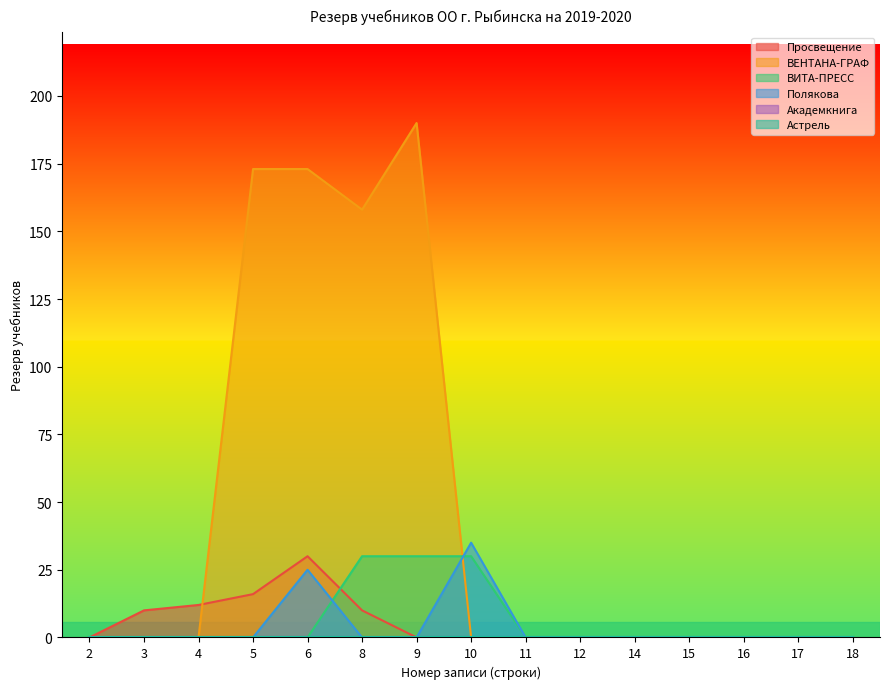

Is the value of ВЕНТАНА-ГРАФ at 18 greater than the value of Полякова at 2?

No